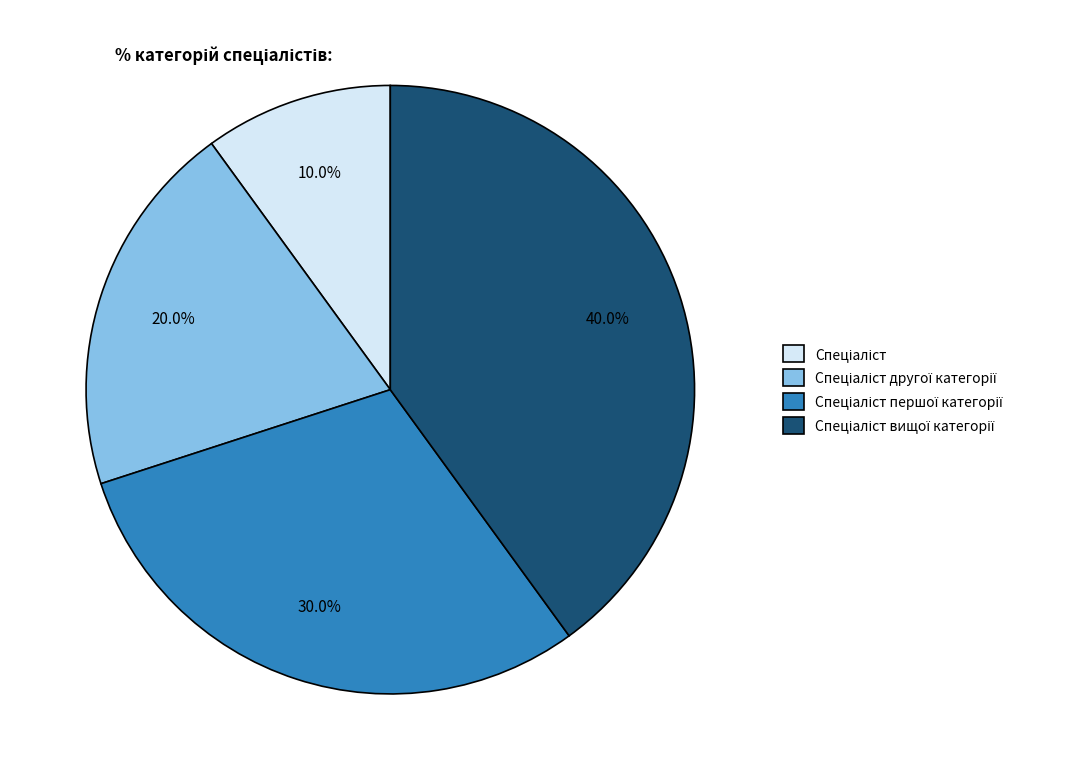

Is there any slice that represents more than half of the pie?

No